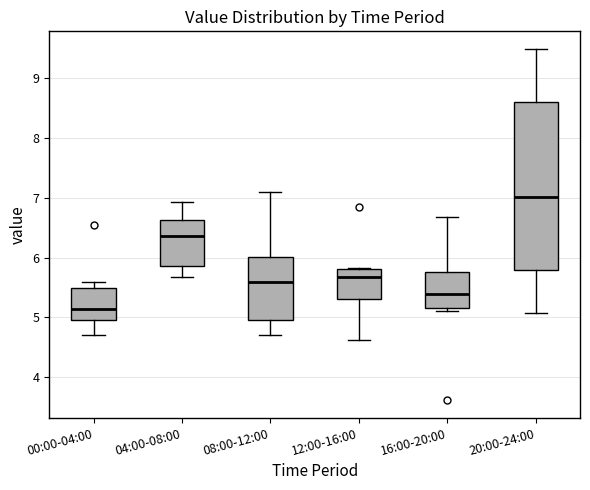

Which box's median line is the lowest?

00:00-04:00